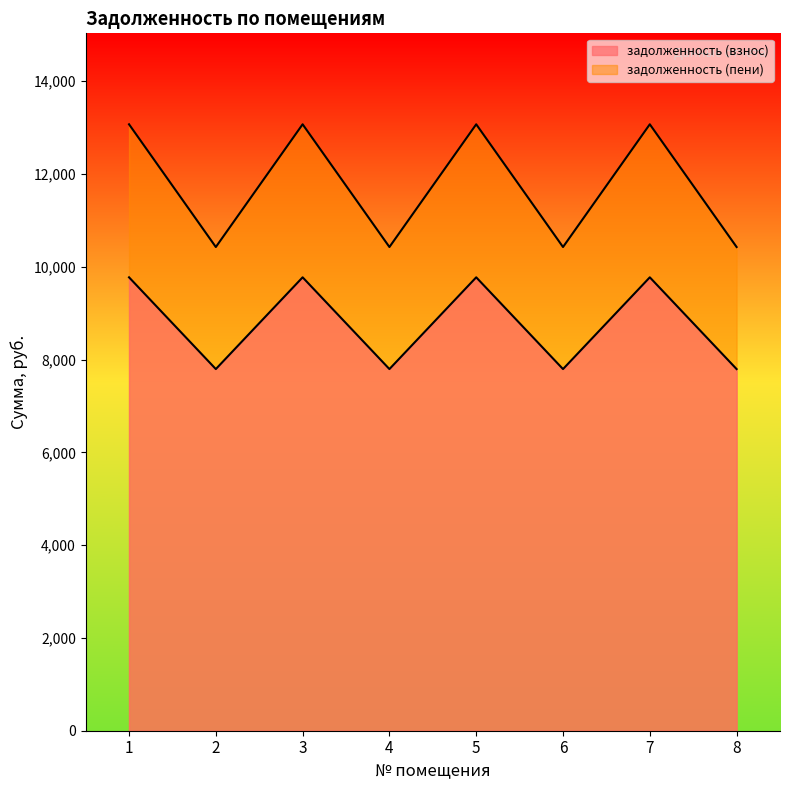

Reading right to left, extract all data points from this chart.

задолженность (взнос): 7795.2	9772.8	7795.2	9772.8	7795.2	9772.8	7795.2	9772.8
задолженность (пени): 10426.1	13071.1	10426.1	13071.1	10426.1	13071.1	10426.1	13071.1